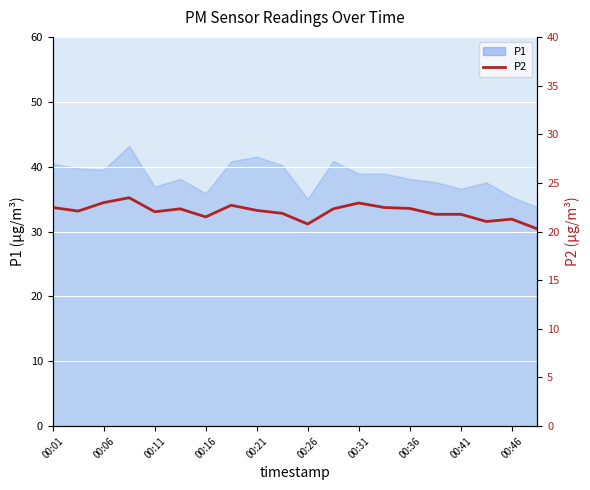

How many interior local valleys (lower than both neighbors) does the data have?

5